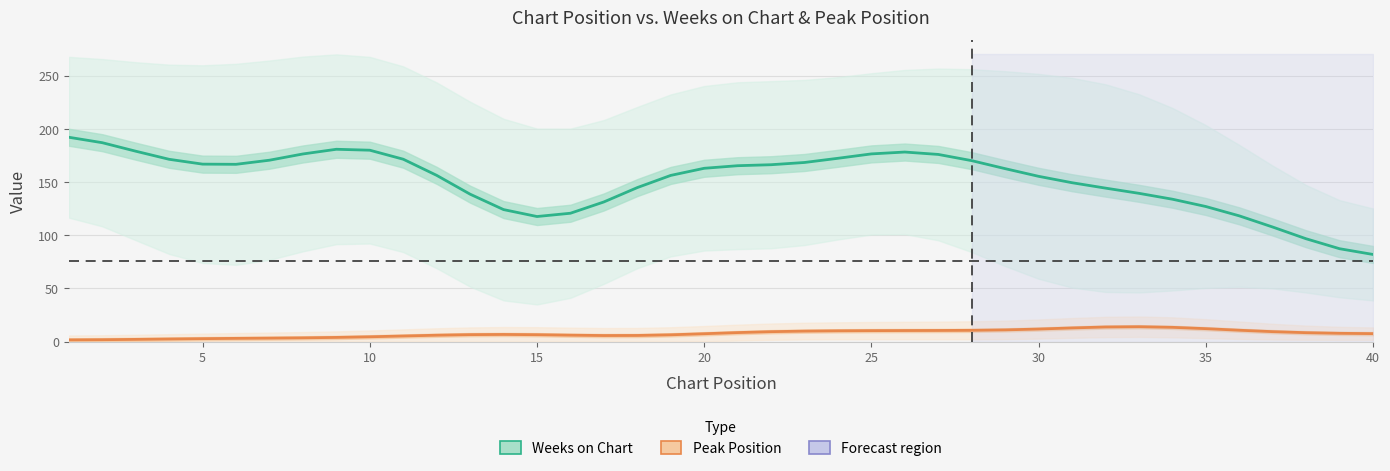

True or false: Weeks on Chart and Peak Position intersect in this chart.

False